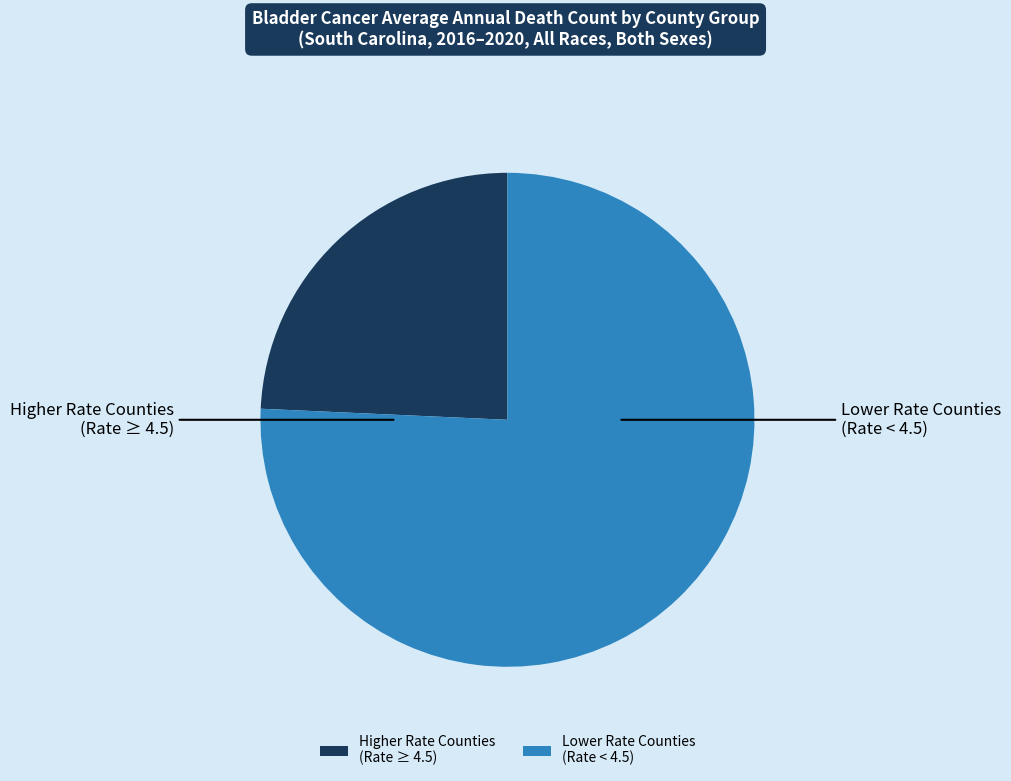

What is the majority slice?

Lower Rate Counties (Rate < 4.5)